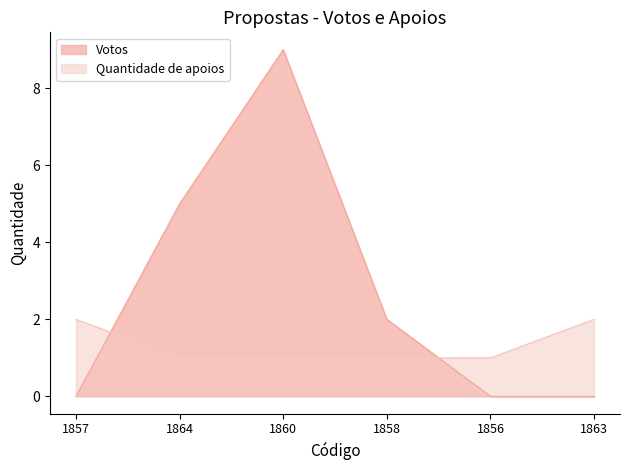

Is the value of Votos at 1856 greater than the value of Quantidade de apoios at 1863?

No